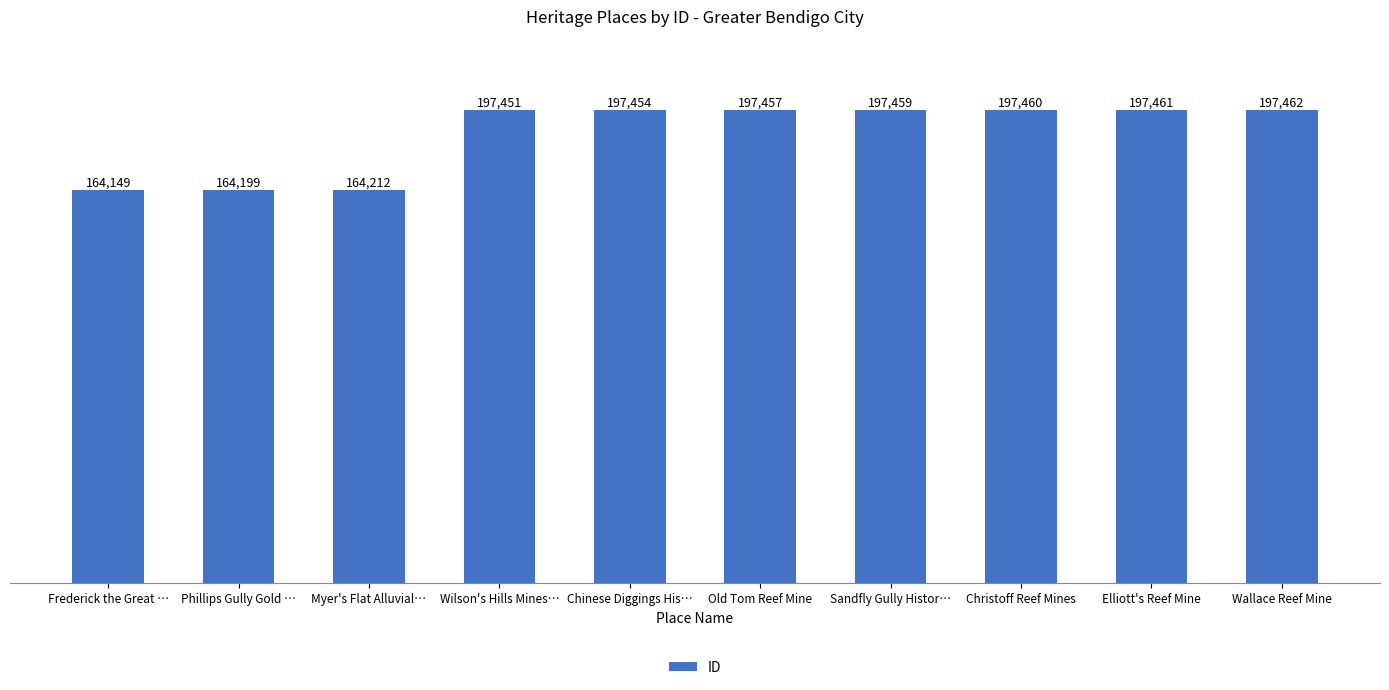

How many values are below 197457?

5